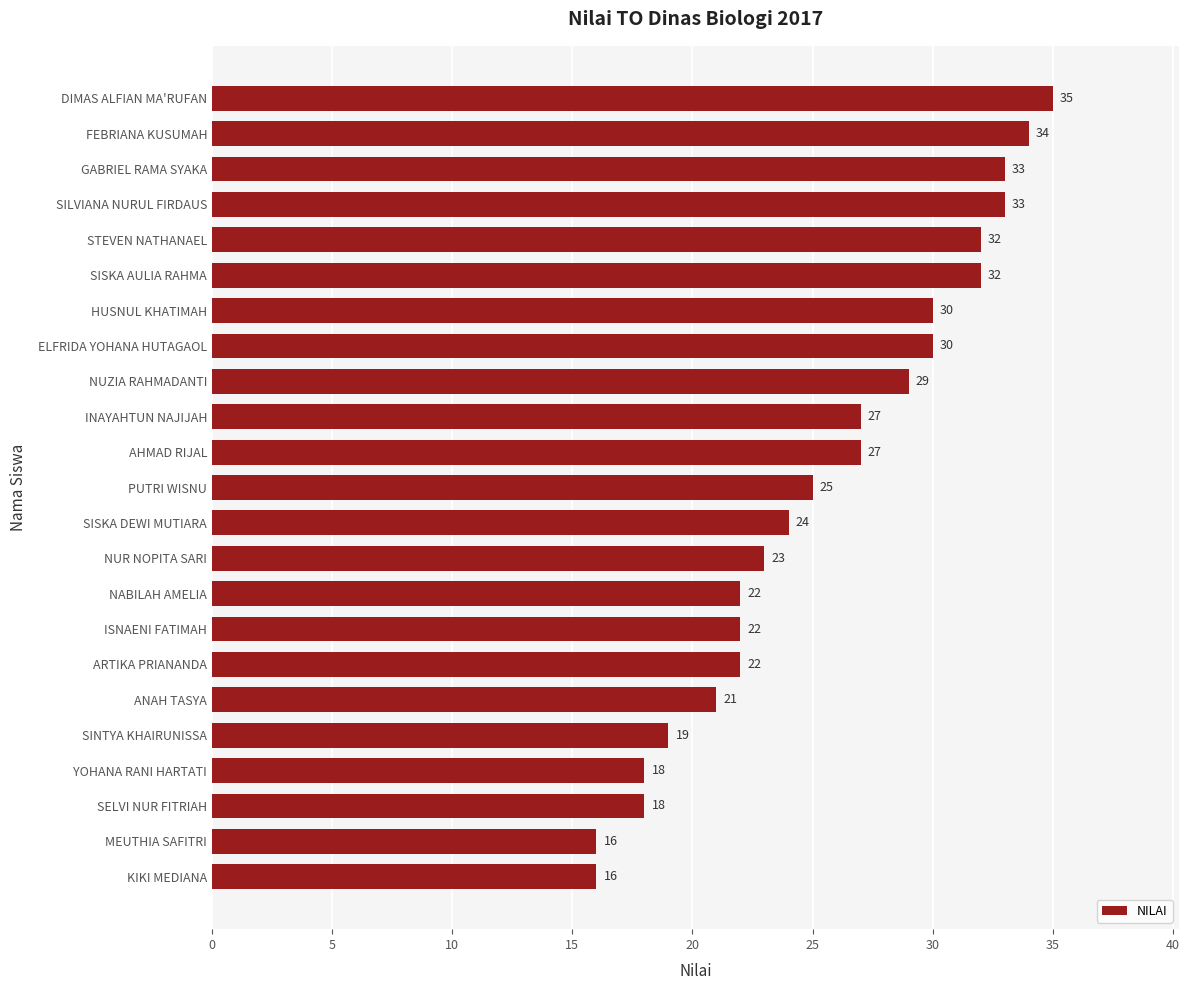

The chart shows a value of 25 at PUTRI WISNU. True or false?

True